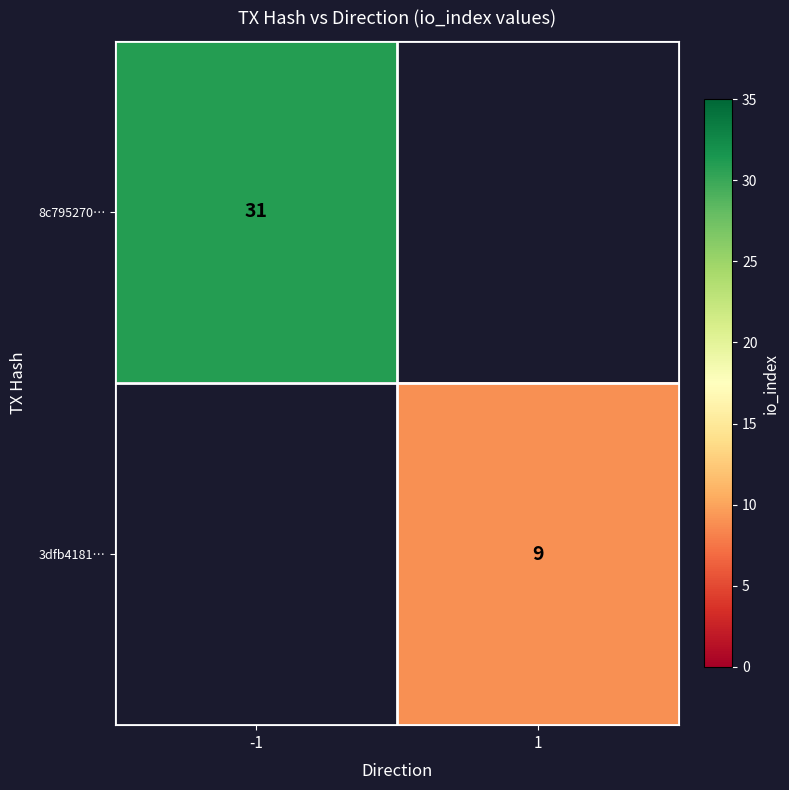

Is it true that 3dfb4181… equals 9 at 1?

True